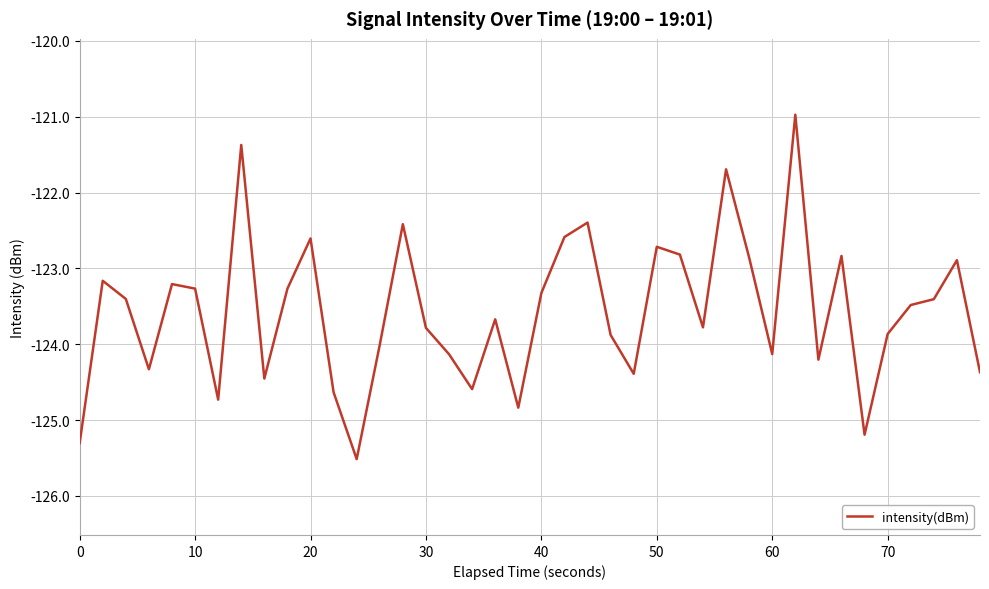

What is the minimum value shown in the chart?

-125.5